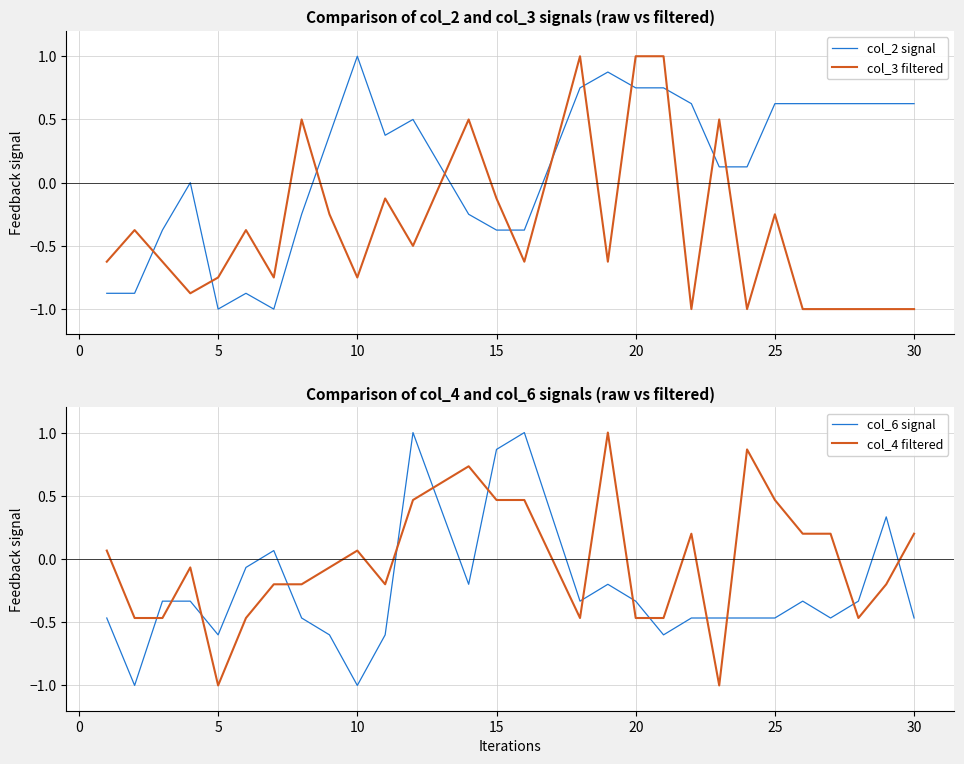

How many values in col_3 filtered are above zero?

6